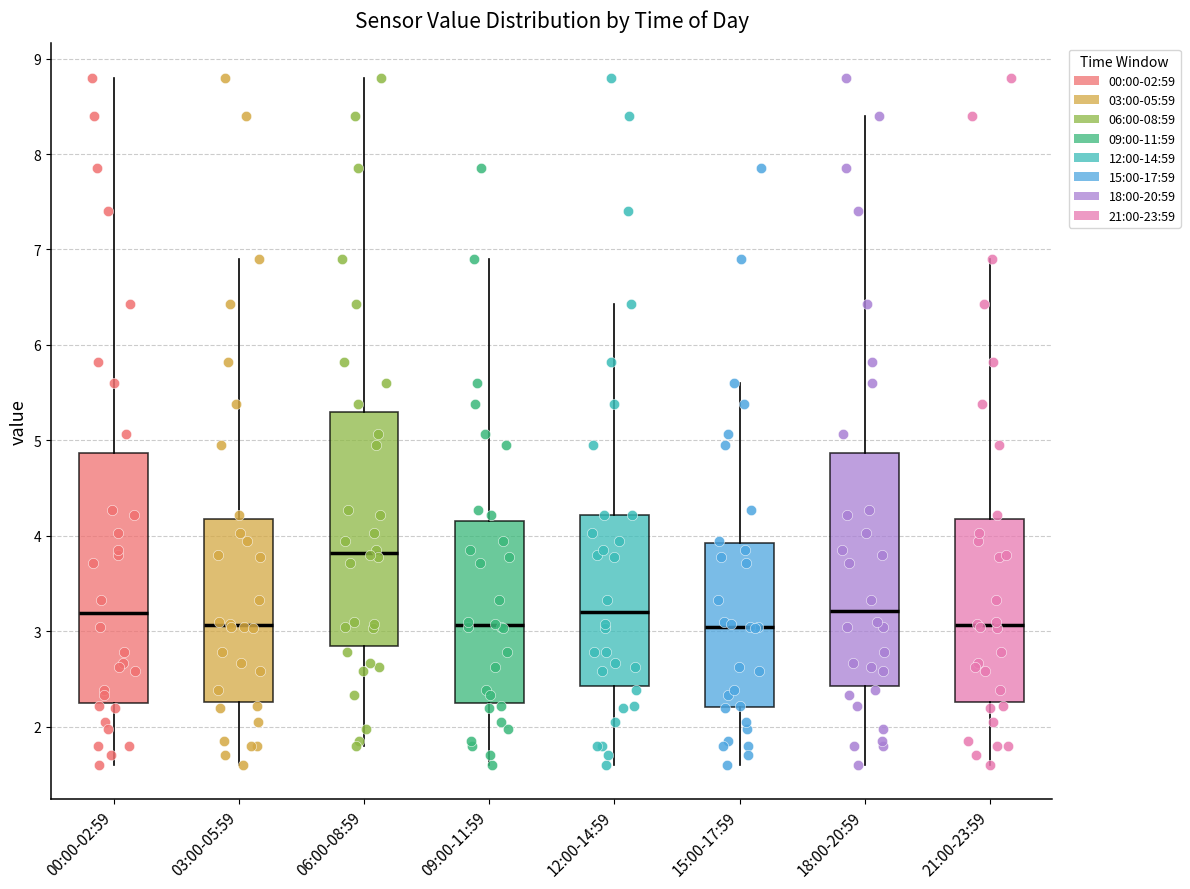

Reading left to right, read every box against the y-axis: the position of its median line, the range the box covers, and the ends of its whiskers. The values are not printed on the chart, so give them approximately, as read against the axis.

00:00-02:59: median 3.2, box 2.2 to 4.9, whiskers 1.6 to 8.8
03:00-05:59: median 3.1, box 2.3 to 4.2, whiskers 1.6 to 6.9
06:00-08:59: median 3.8, box 2.8 to 5.3, whiskers 1.8 to 8.8
09:00-11:59: median 3.1, box 2.2 to 4.2, whiskers 1.6 to 6.9
12:00-14:59: median 3.2, box 2.4 to 4.2, whiskers 1.6 to 6.4
15:00-17:59: median 3.1, box 2.2 to 3.9, whiskers 1.6 to 5.6
18:00-20:59: median 3.2, box 2.4 to 4.9, whiskers 1.6 to 8.4
21:00-23:59: median 3.1, box 2.3 to 4.2, whiskers 1.6 to 6.9